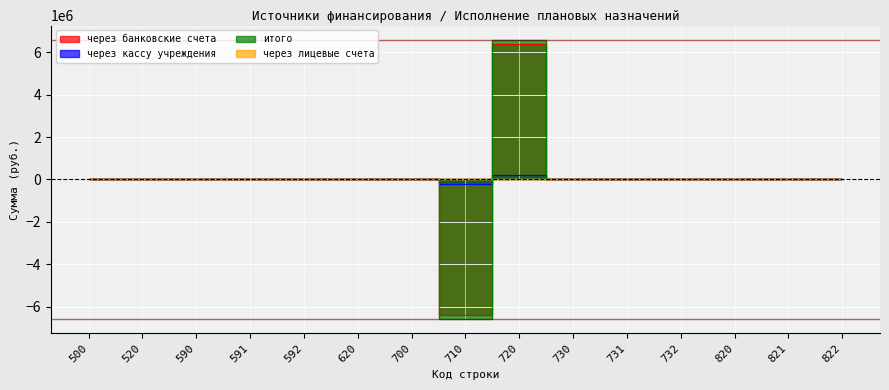

What is the lowest value of the через банковские счета series?

-194634.7